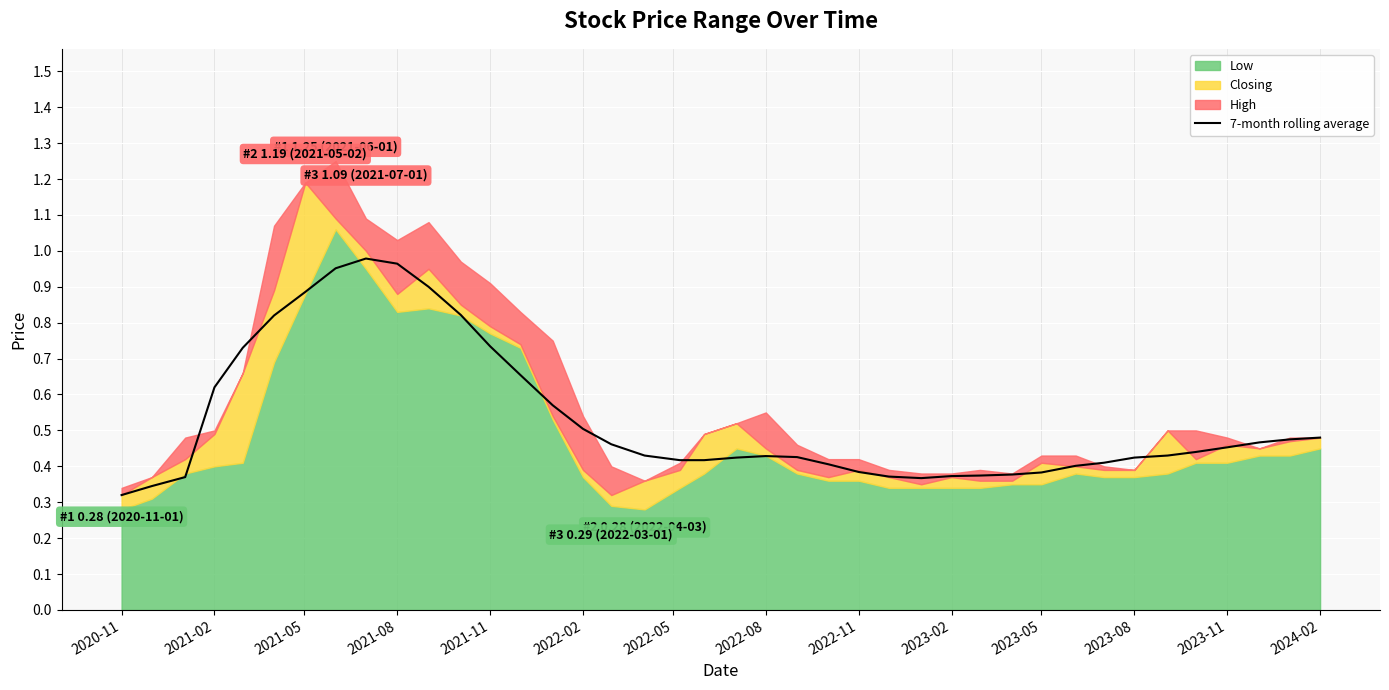

True or false: the data shows 0.9 at 2024-02.

False